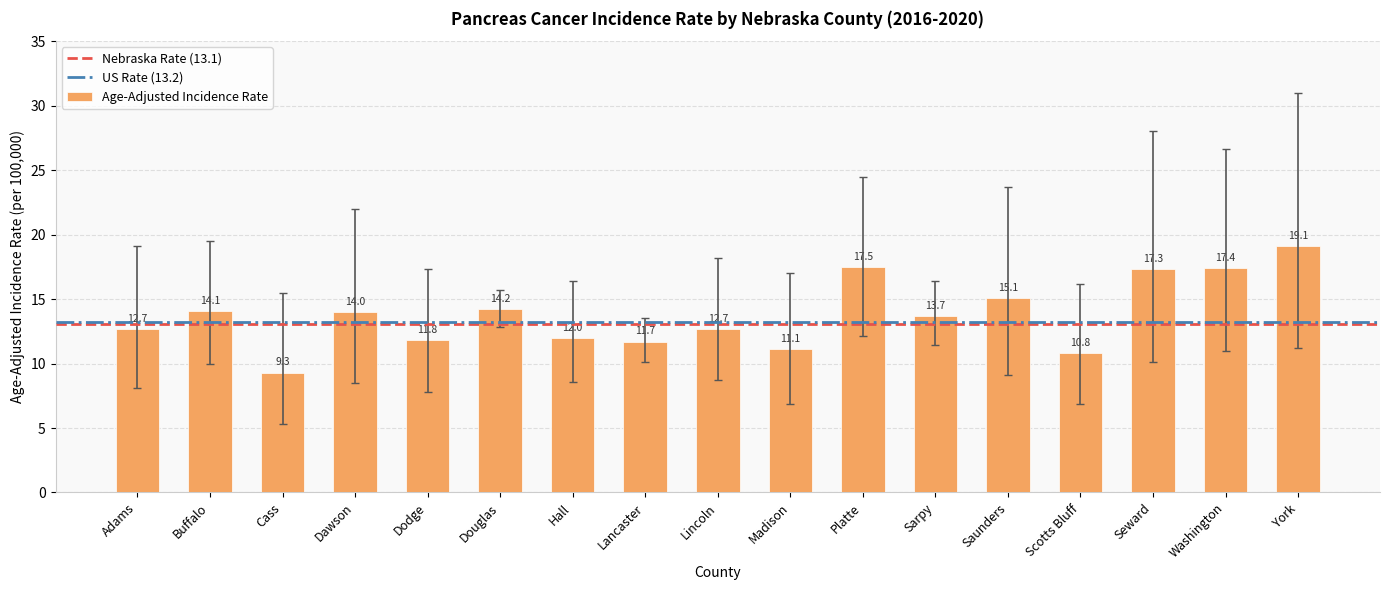

Approximately how many times larger is the value at Washington compared to Cass?

1.9